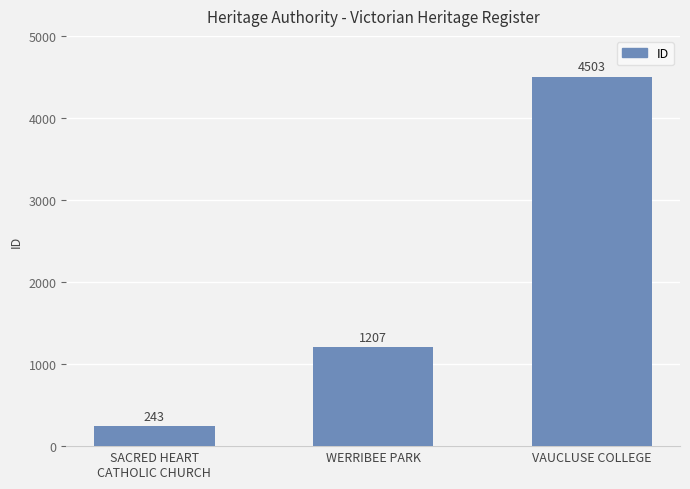

Is it true that the value at VAUCLUSE COLLEGE is 4503?

True